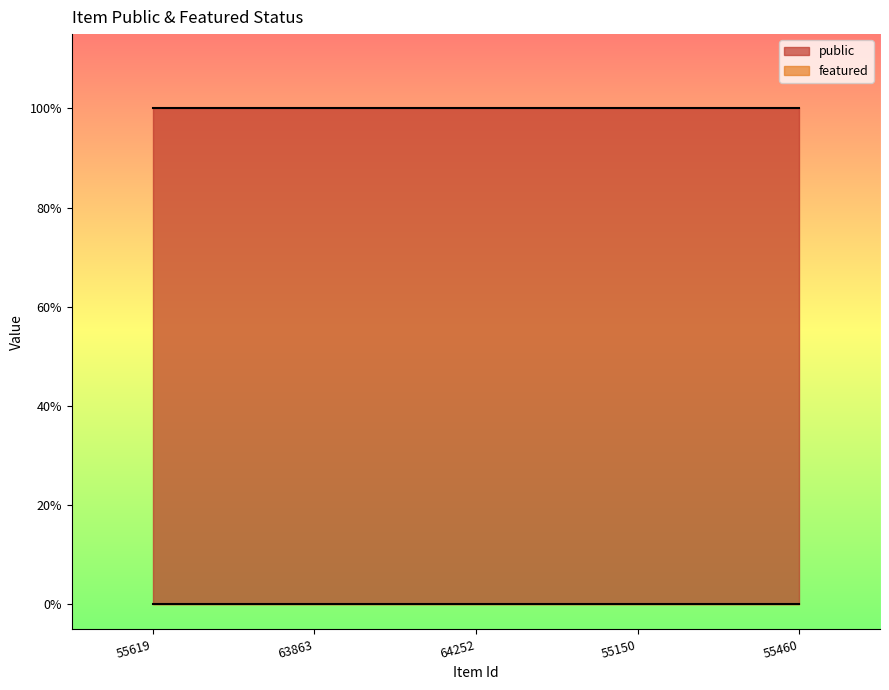

Reading left to right, what are all the values shown in this chart?

public: 55619=1	63863=1	64252=1	55150=1	55460=1
featured: 55619=0	63863=0	64252=0	55150=0	55460=0